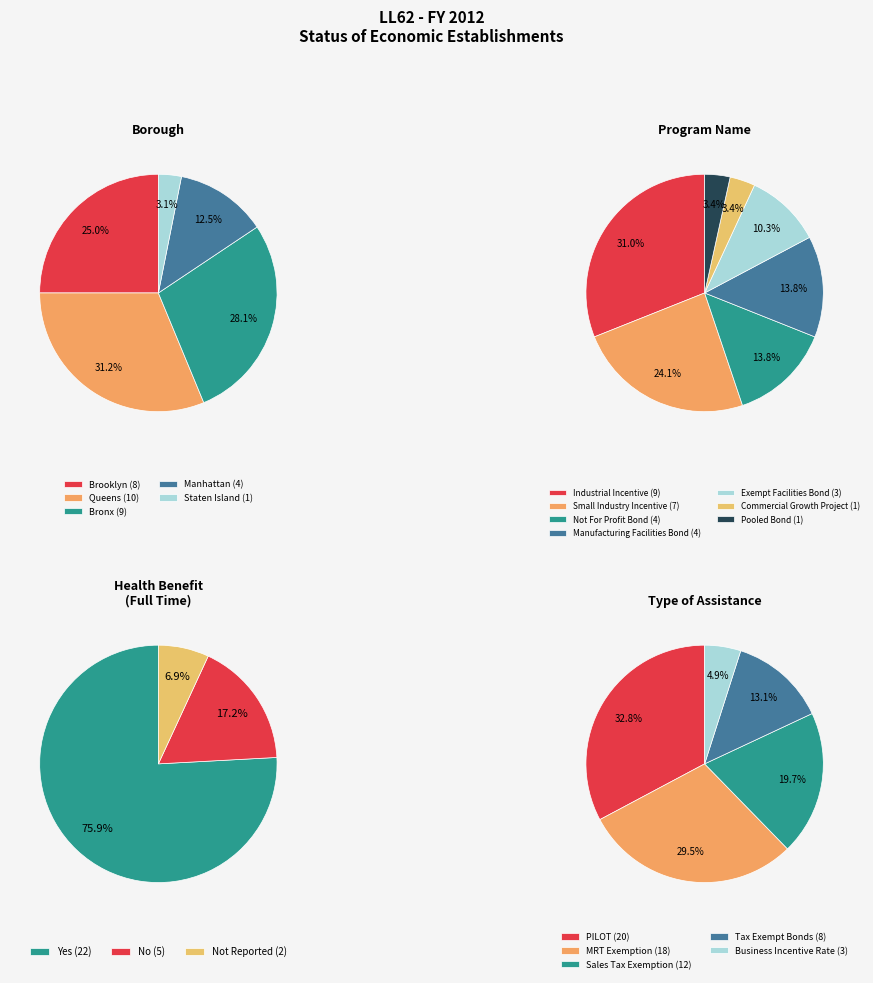

To the nearest percent, what percentage of the pie is Bronx?

28%